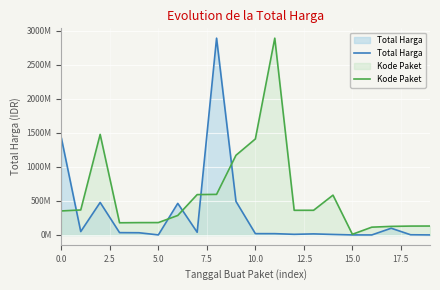

In Kode Paket, how many points are lower than both neighbors (excluding endpoints)?

3